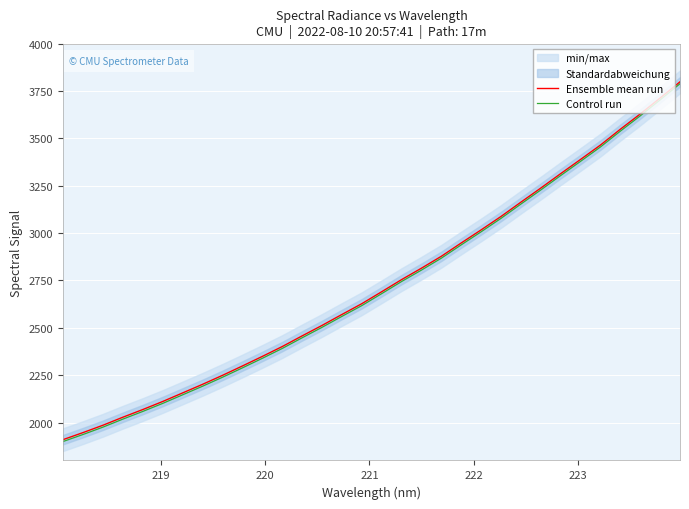

What is the lowest value of the Ensemble mean run series?

1909.8